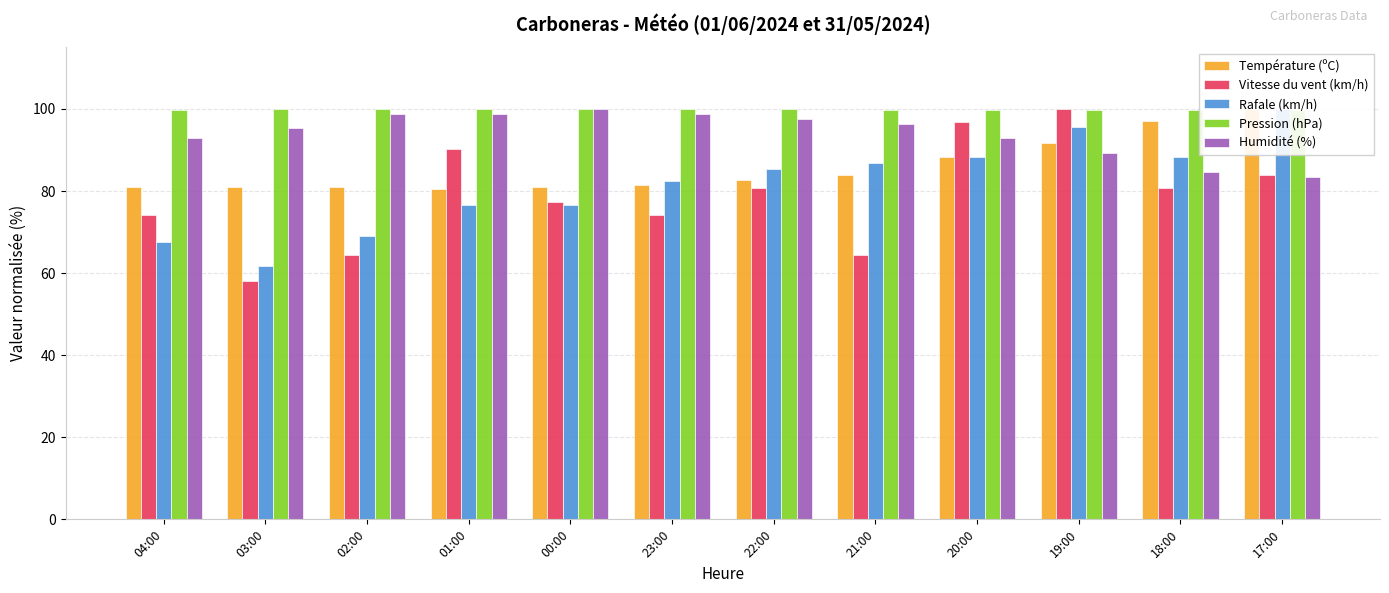

What position from the left is 00:00?

5